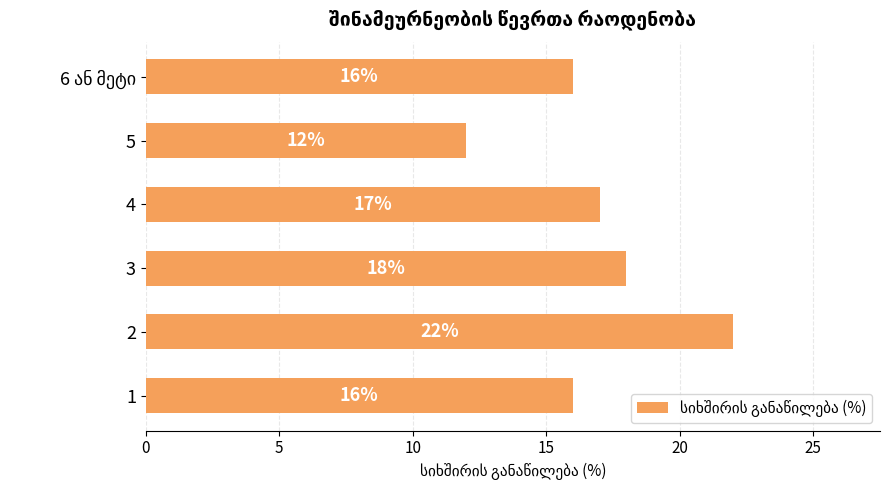

What is the average value?

17